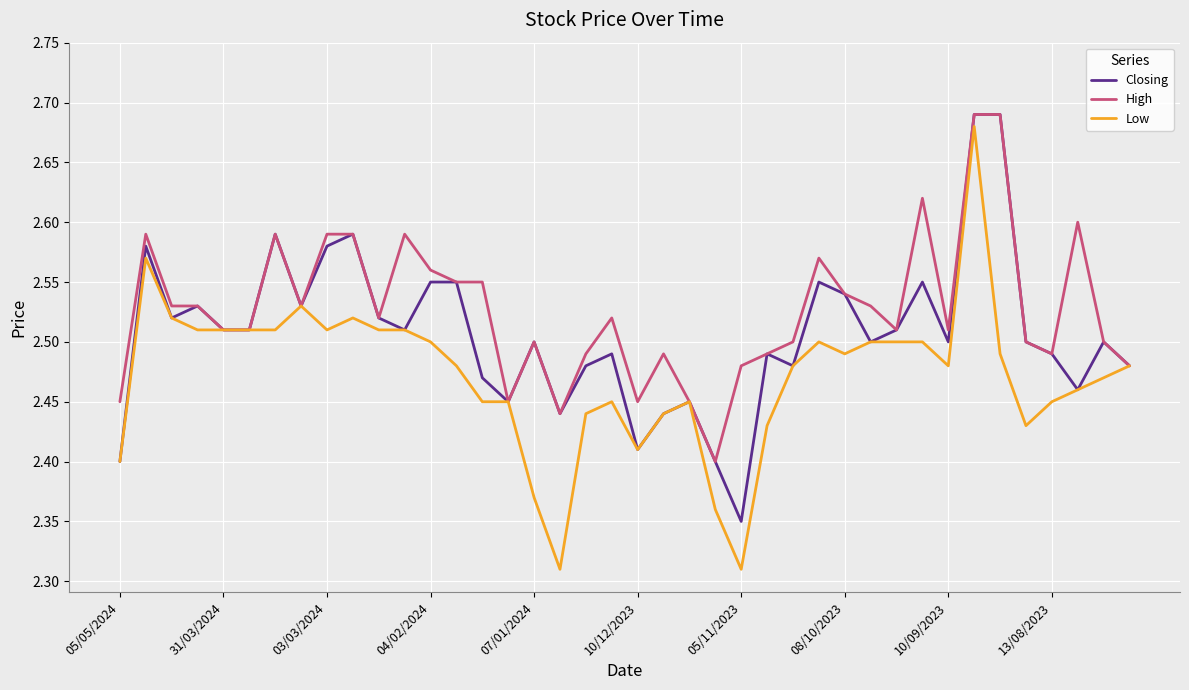

Which series has the largest total across all categories?

High